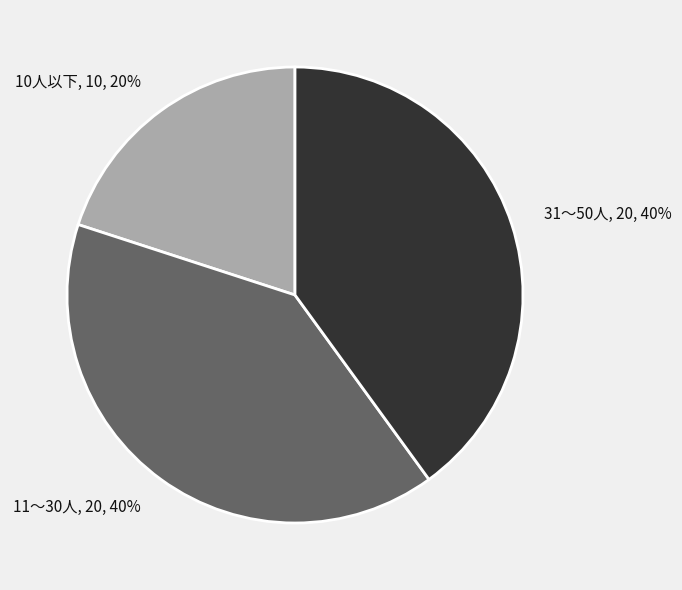

Count the number of slices in the pie.

3